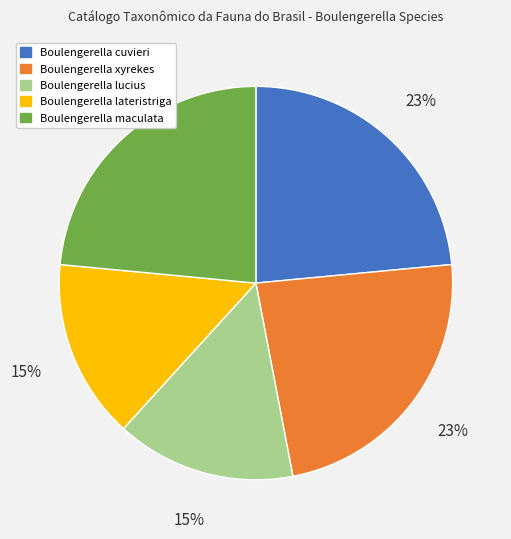

Count the number of slices in the pie.

5